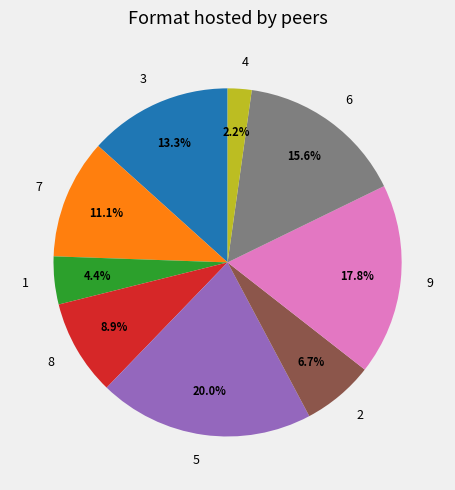

Which slice is the largest?

5